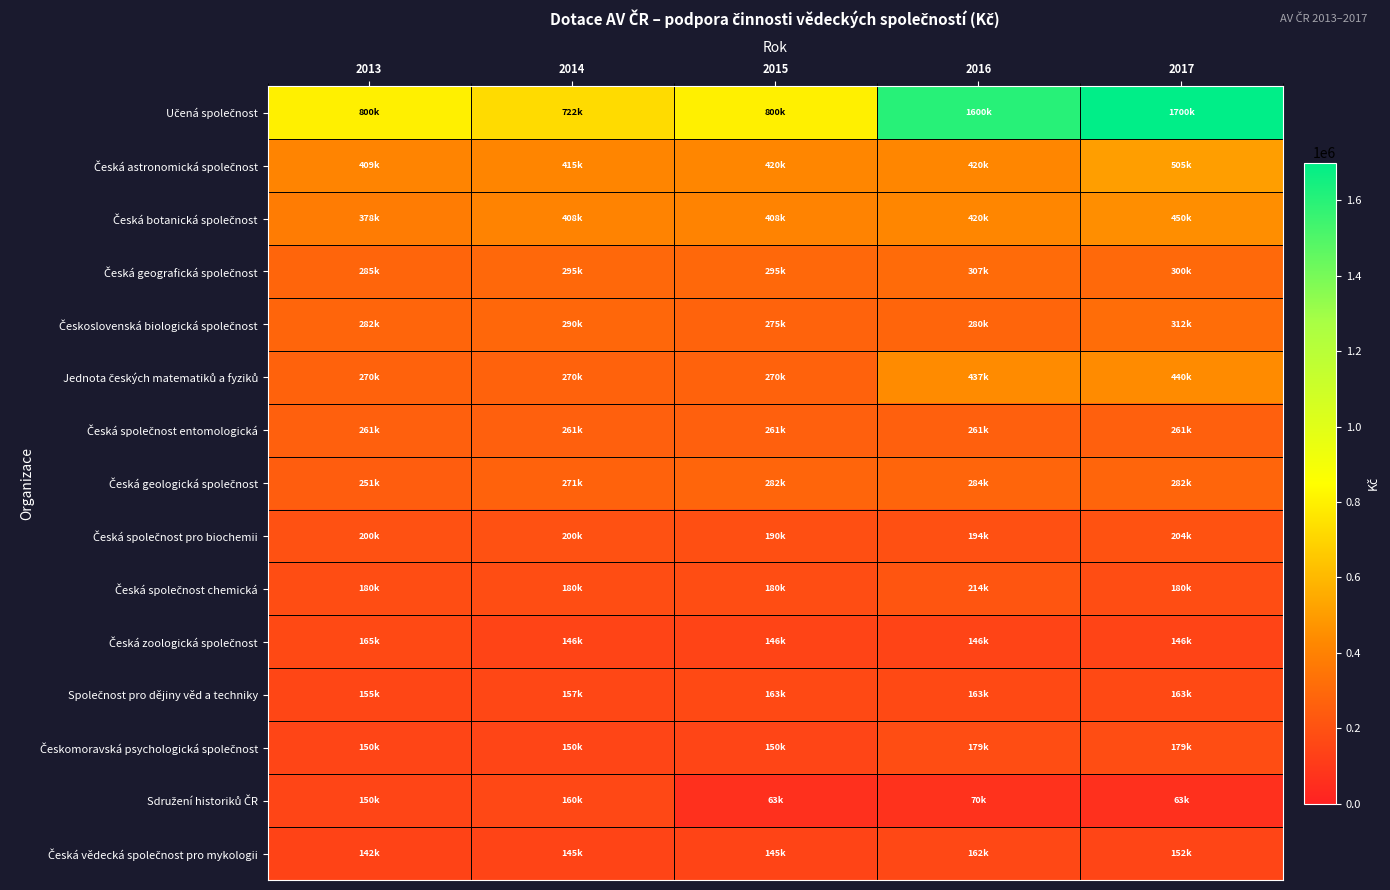

Rank the series at 2014 from lowest to highest value.

Česká vědecká společnost pro mykologii, Česká zoologická společnost, Českomoravská psychologická společnost, Společnost pro dějiny věd a techniky, Sdružení historiků ČR, Česká společnost chemická, Česká společnost pro biochemii, Česká společnost entomologická, Jednota českých matematiků a fyziků, Česká geologická společnost, Československá biologická společnost, Česká geografická společnost, Česká botanická společnost, Česká astronomická společnost, Učená společnost